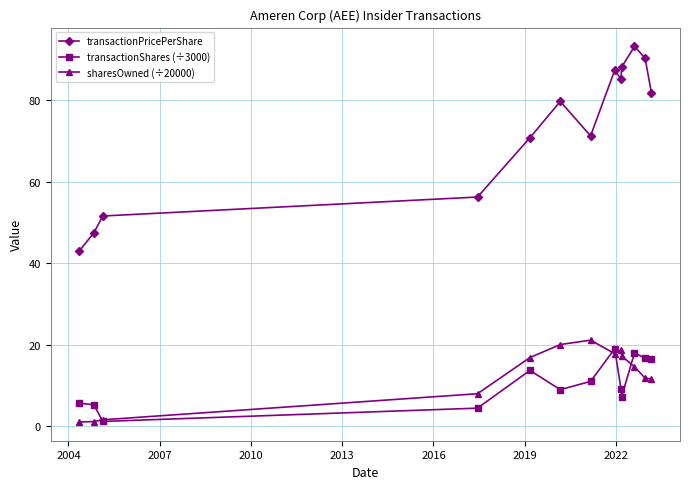

At how many categories does at least one series exceed 70?

9